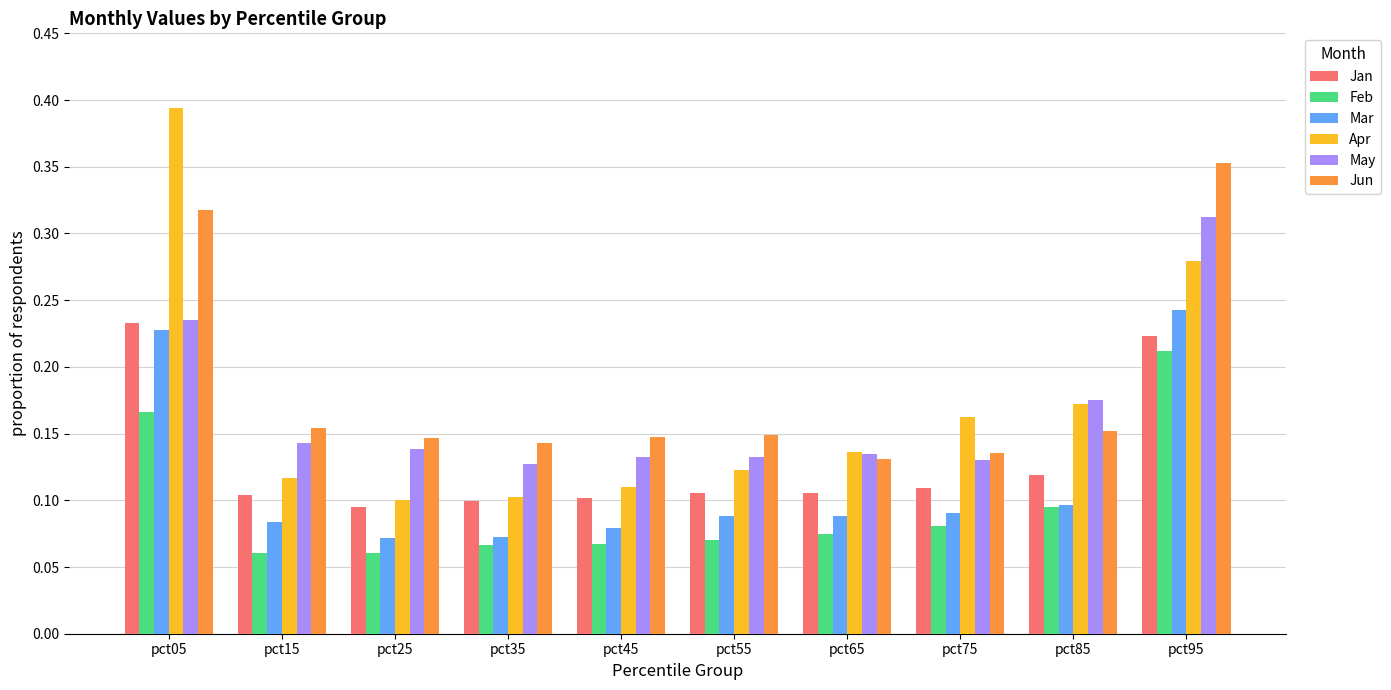

How many Feb values are between 0 and 1?

10